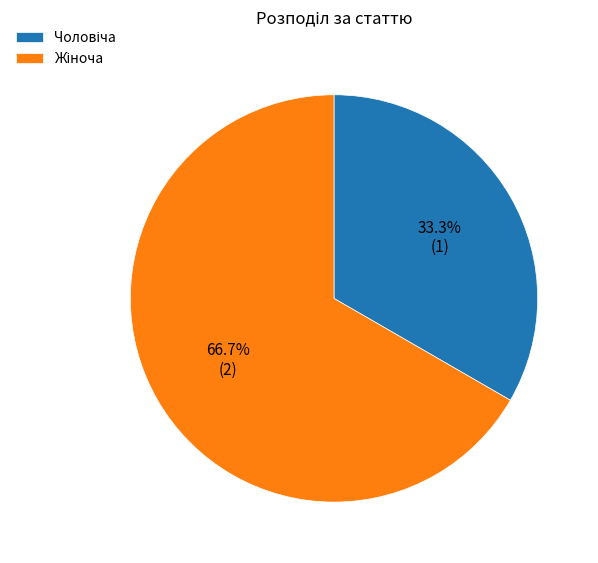

Is there any slice that represents more than half of the pie?

Yes